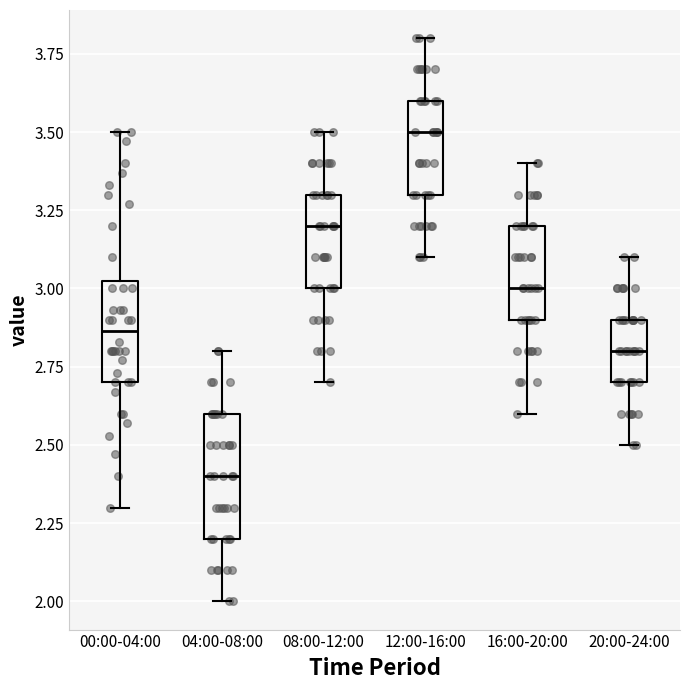

Reading left to right, transcribe this box plot: for each box, give where its median line is, the range the box spans, and where its two whiskers end, as read against the y-axis. The values are not printed on the chart, so give them approximately, as read against the axis.

00:00-04:00: median 2.85, box 2.70 to 3.05, whiskers 2.30 to 3.50
04:00-08:00: median 2.40, box 2.20 to 2.60, whiskers 2.00 to 2.80
08:00-12:00: median 3.20, box 3.00 to 3.30, whiskers 2.70 to 3.50
12:00-16:00: median 3.50, box 3.30 to 3.60, whiskers 3.10 to 3.80
16:00-20:00: median 3.00, box 2.90 to 3.20, whiskers 2.60 to 3.40
20:00-24:00: median 2.80, box 2.70 to 2.90, whiskers 2.50 to 3.10